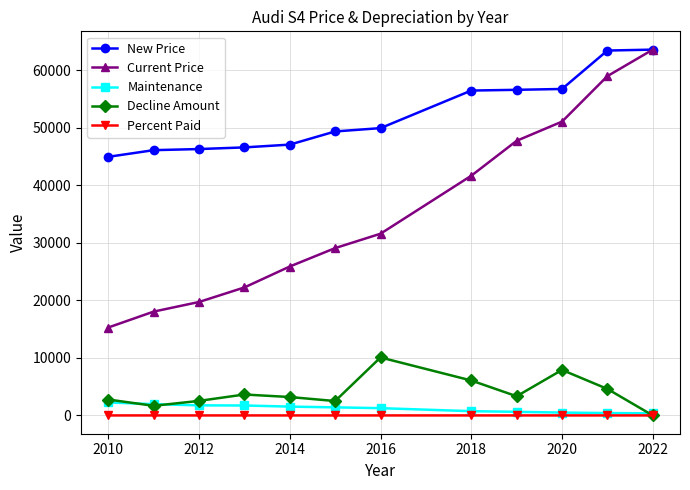

True or false: New Price and Percent Paid intersect in this chart.

False